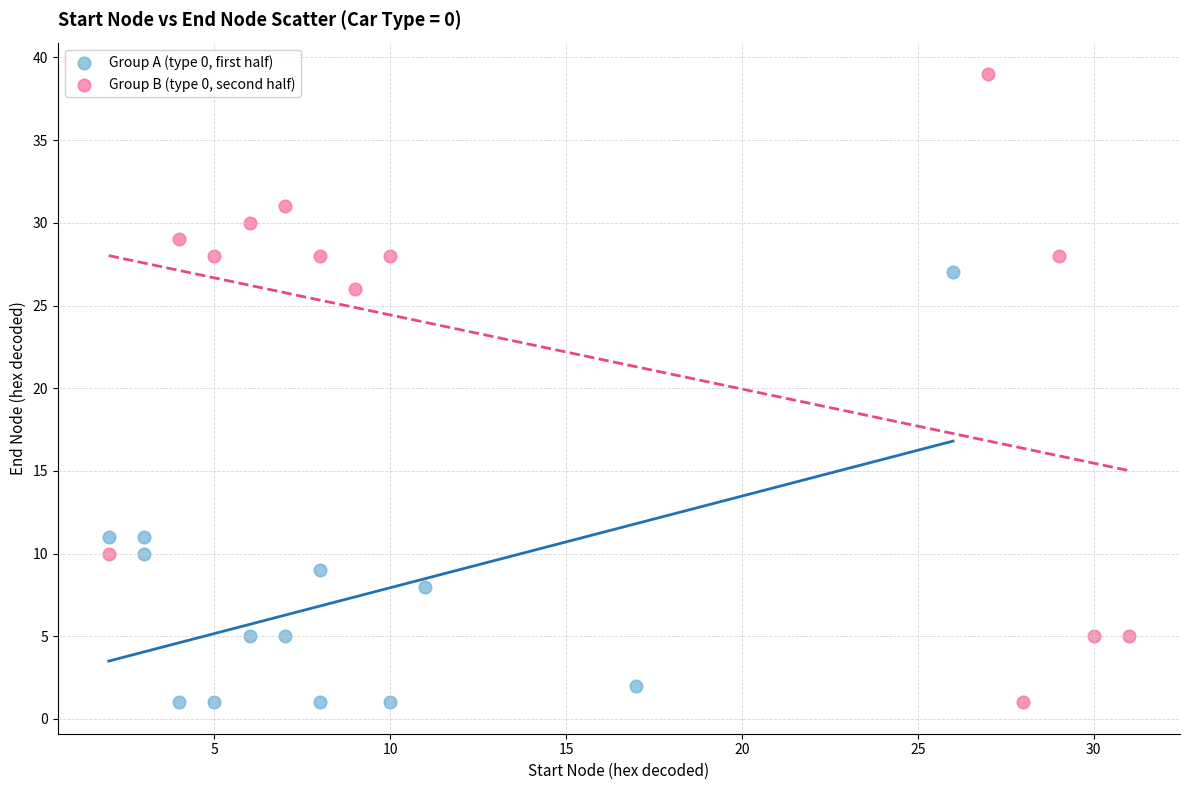

Which series reaches the maximum Y coordinate?

Group B (type 0, second half)